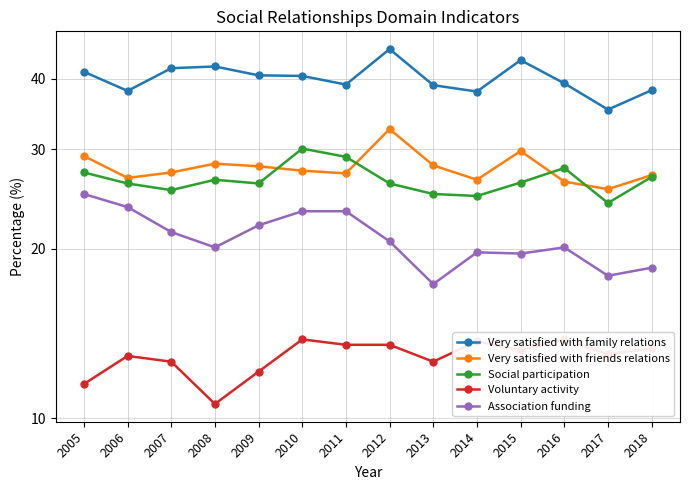

At which label does Very satisfied with friends relations reach its peak?

2012